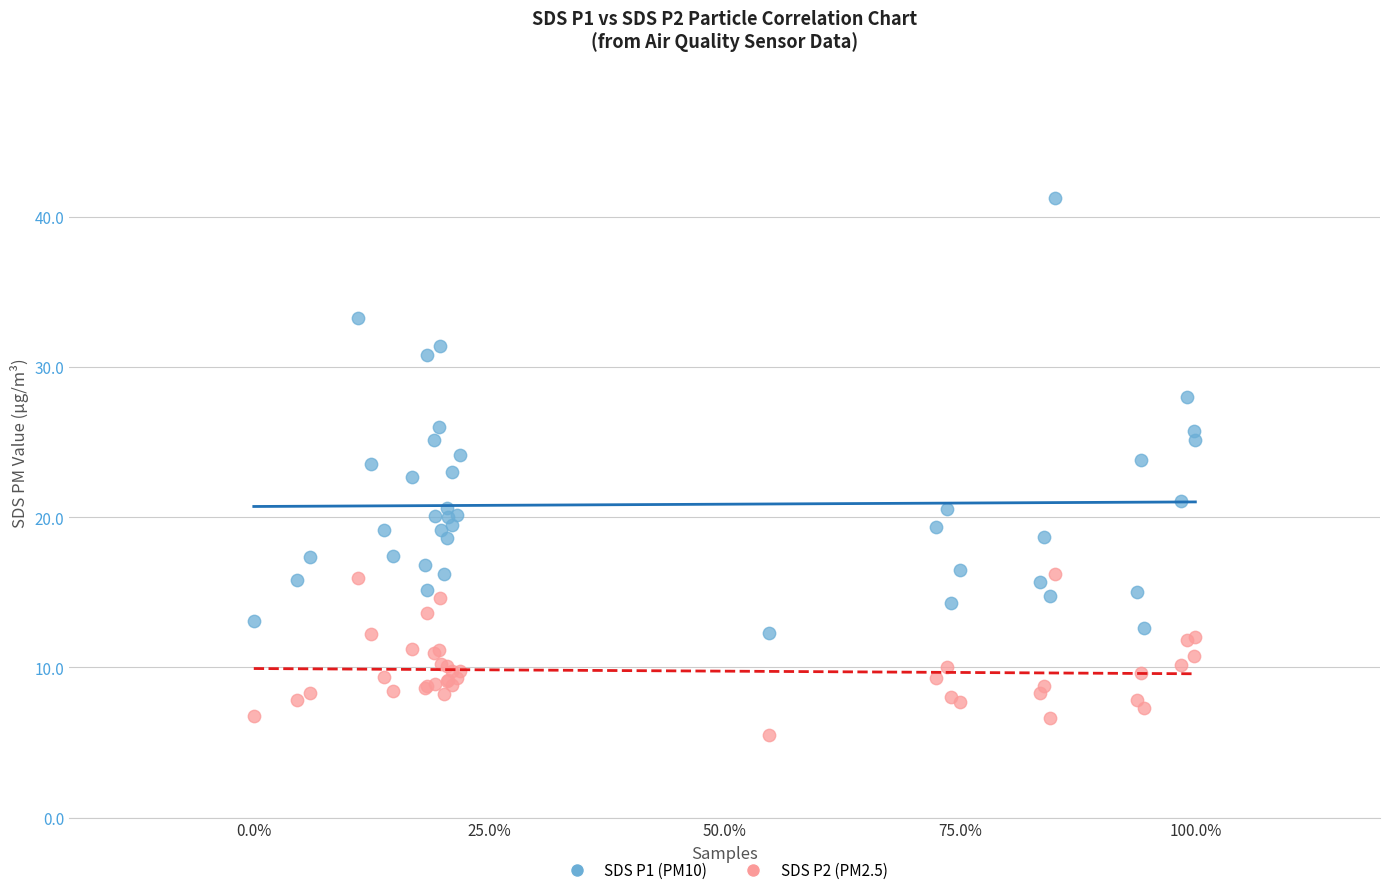

Which series reaches the maximum Y coordinate?

SDS P1 (PM10)